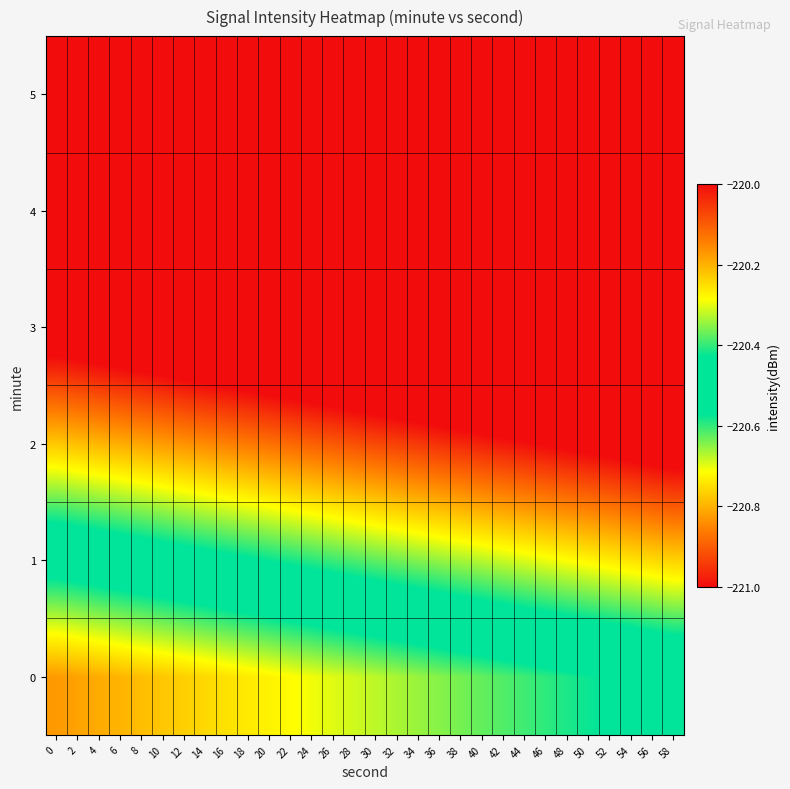

Which category has the highest value across all series?

58